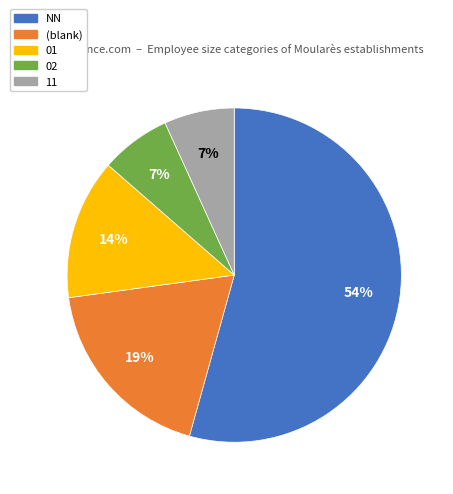

To the nearest percent, what is the average slice percentage?

20%